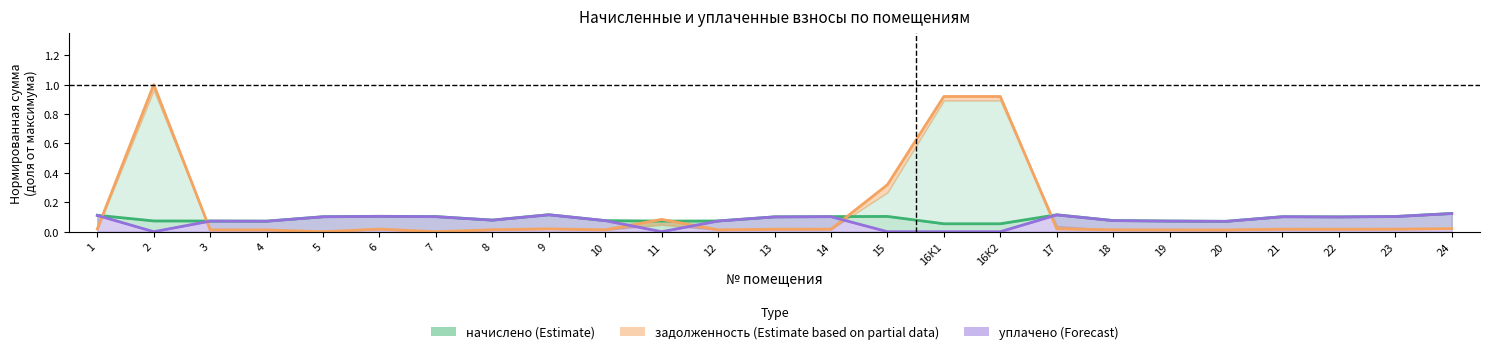

Reading left to right, transcribe all the data shown in this chart.

задолженность: 0.0	1.0	0.0	0.0	0.0	0.0	0.0	0.0	0.0	0.0	0.1	0.0	0.0	0.0	0.3	0.9	0.9	0.0	0.0	0.0	0.0	0.0	0.0	0.0	0.0
начислено: 0.1	0.1	0.1	0.1	0.1	0.1	0.1	0.1	0.1	0.1	0.1	0.1	0.1	0.1	0.1	0.1	0.1	0.1	0.1	0.1	0.1	0.1	0.1	0.1	0.1
уплачено: 0.1	0.0	0.1	0.1	0.1	0.1	0.1	0.1	0.1	0.1	0.0	0.1	0.1	0.1	0.0	0.0	0.0	0.1	0.1	0.1	0.1	0.1	0.1	0.1	0.1